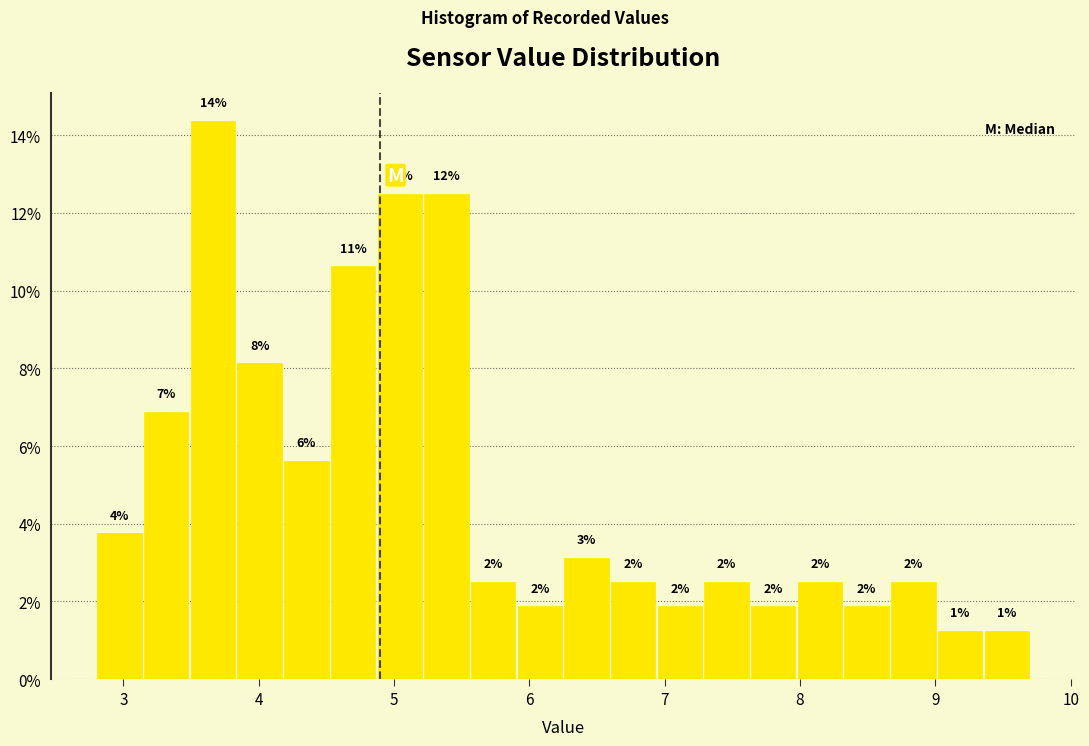

Around what value on the x-axis is the tallest bar? Give the approximate position of its centre, as read against the axis.

3.7